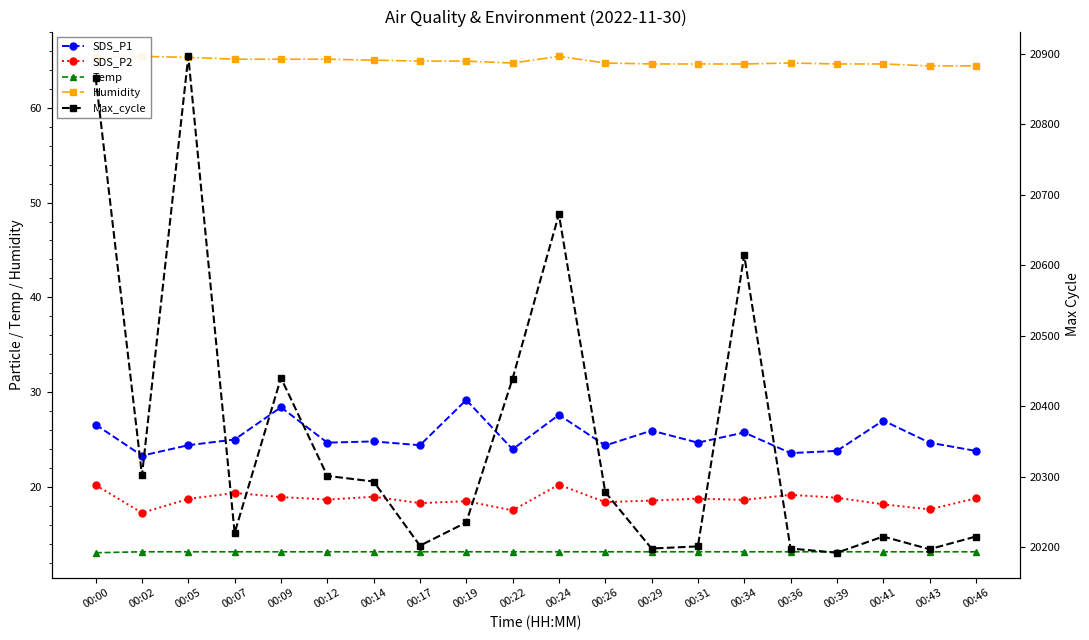

True or false: Max_cycle and Humidity cross at least once.

False